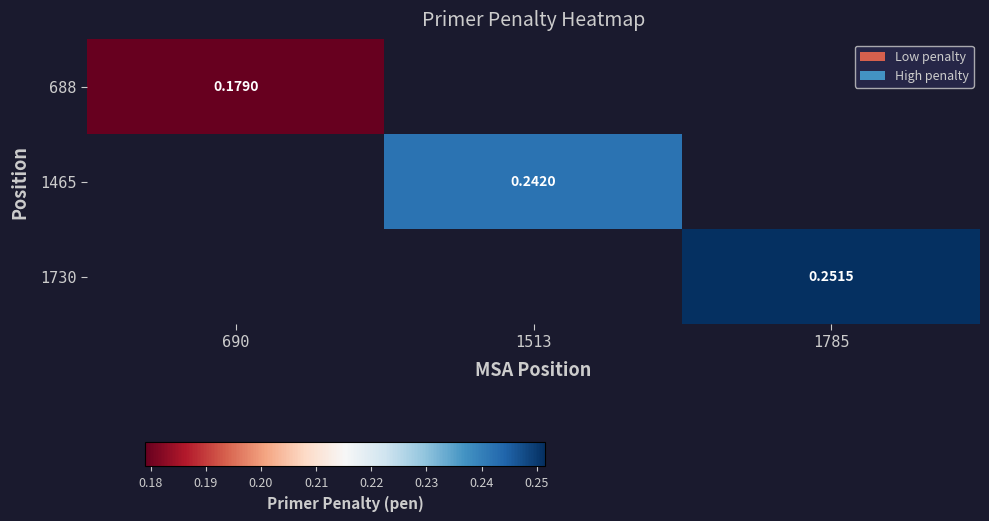

How many values in 1465 are above zero?

1